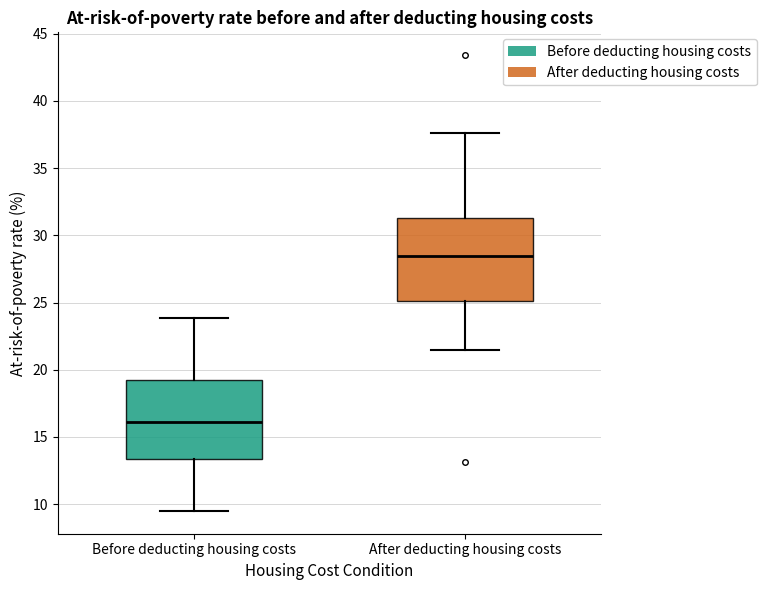

Where does the median line of the box for Before deducting housing costs sit on the y-axis? The values are not printed on the chart, so give them approximately, as read against the axis.

16.0